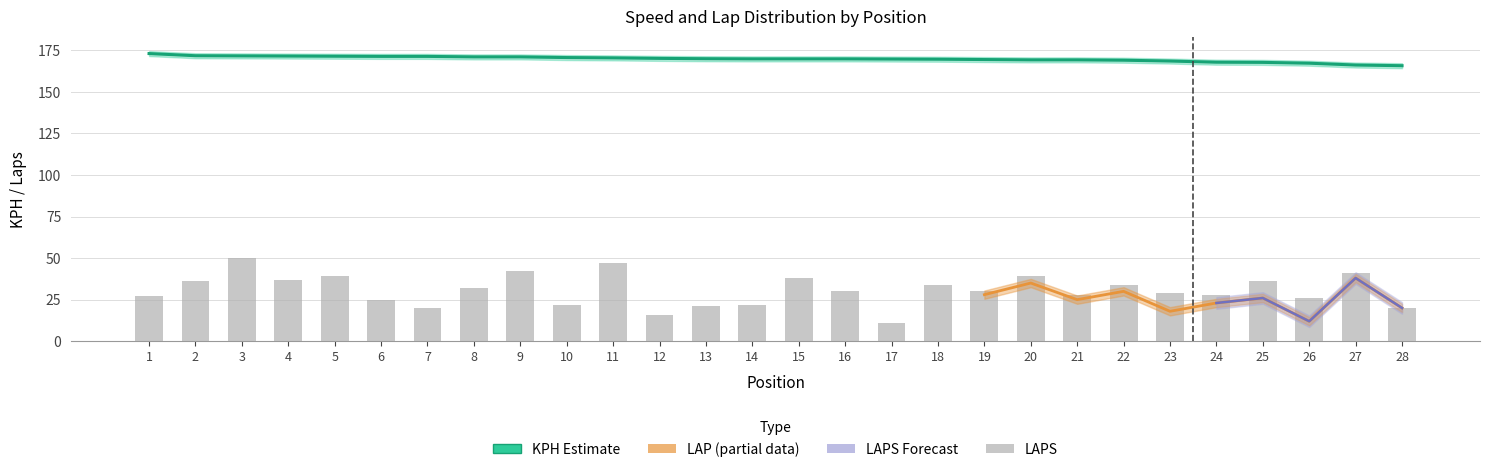

Count the number of categories in the chart.

28